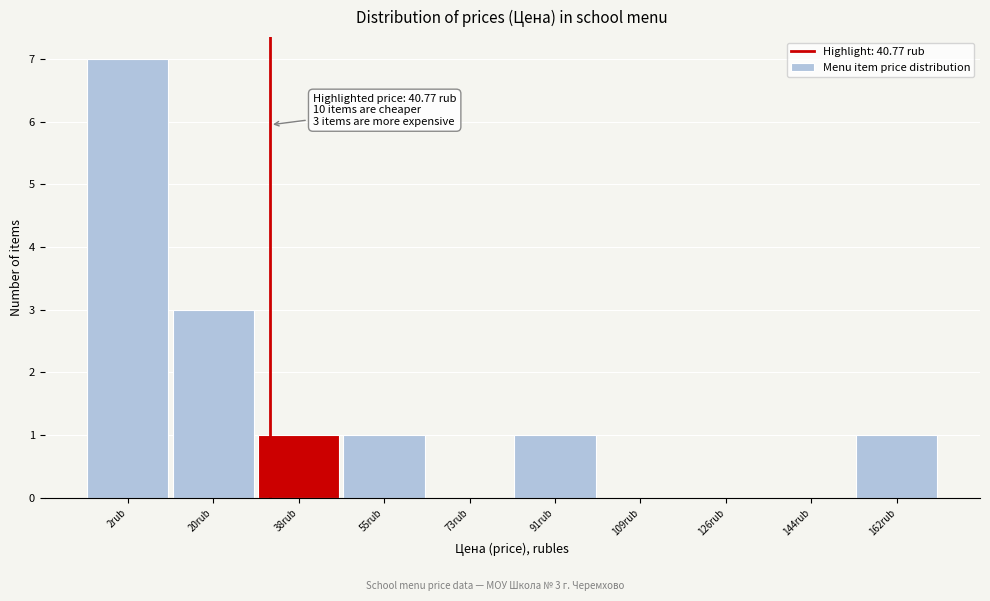

Reading left to right, transcribe all the data shown in this chart.

2rub=7	20rub=3	38rub=1	55rub=1	73rub=0	91rub=1	109rub=0	126rub=0	144rub=0	162rub=1